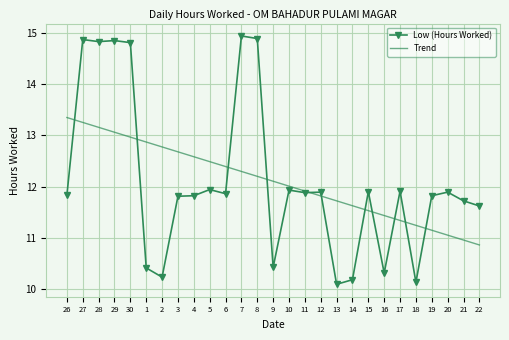

What position from the left is 29?

4